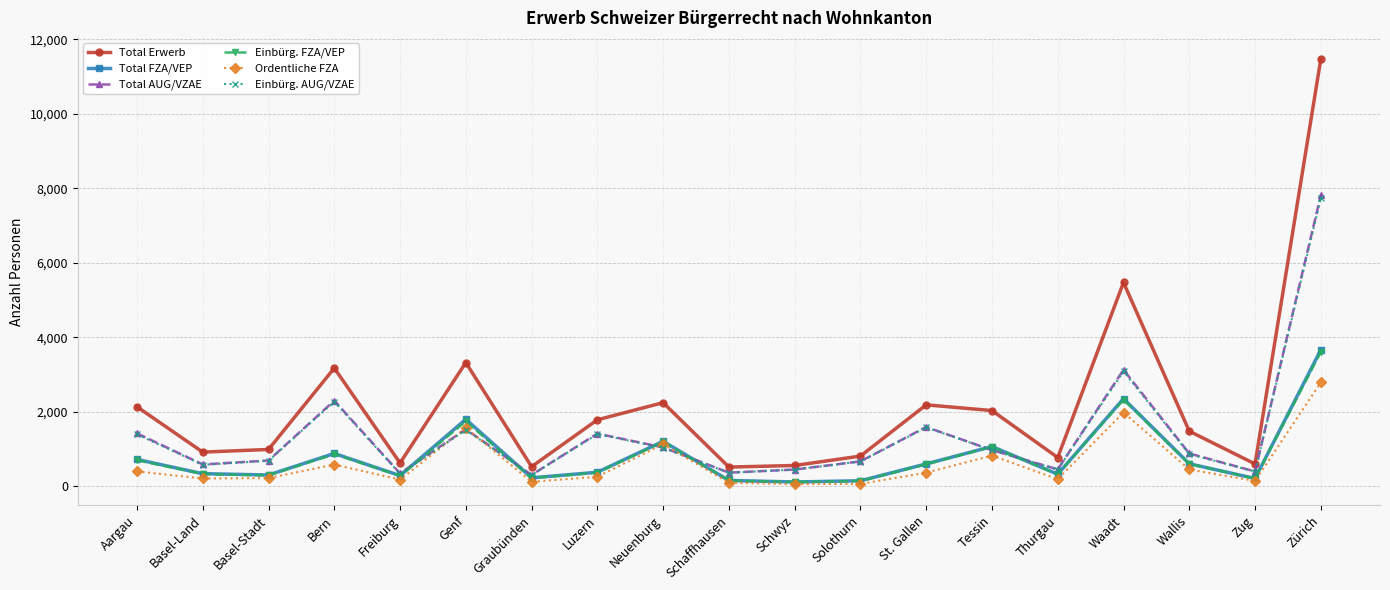

What is the highest value of the Ordentliche FZA series?

2784